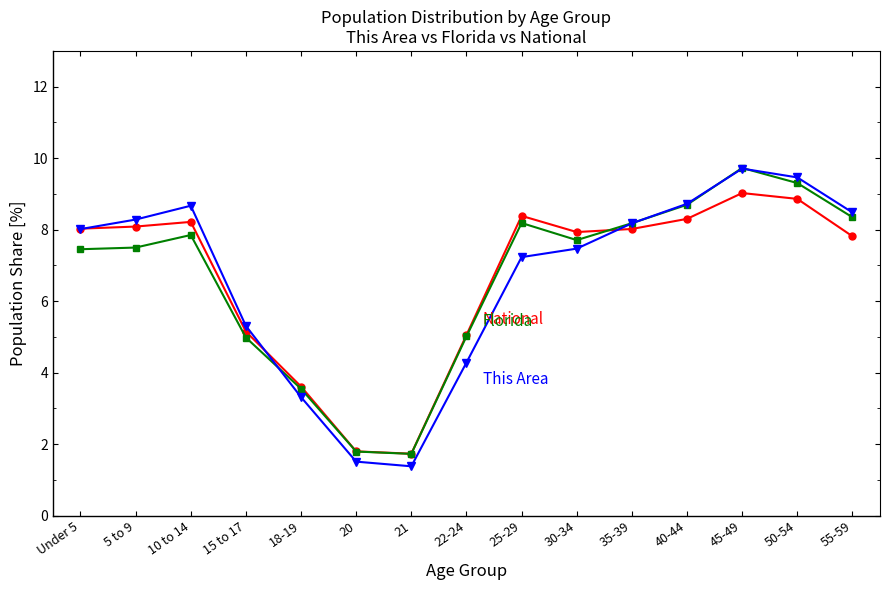

Which label corresponds to the smallest value in the chart?

21